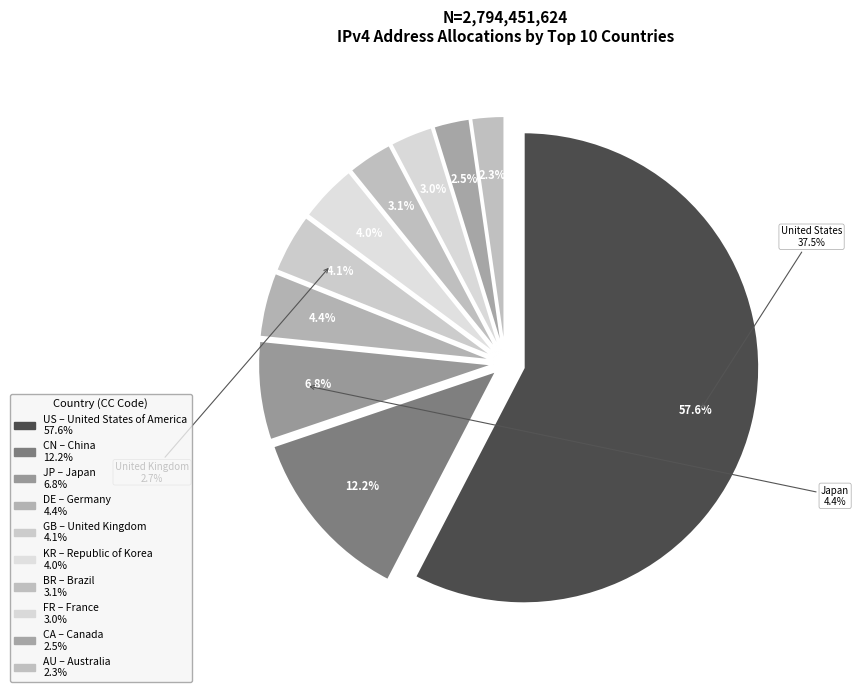

Between Australia and Republic of Korea, which is larger?

Republic of Korea